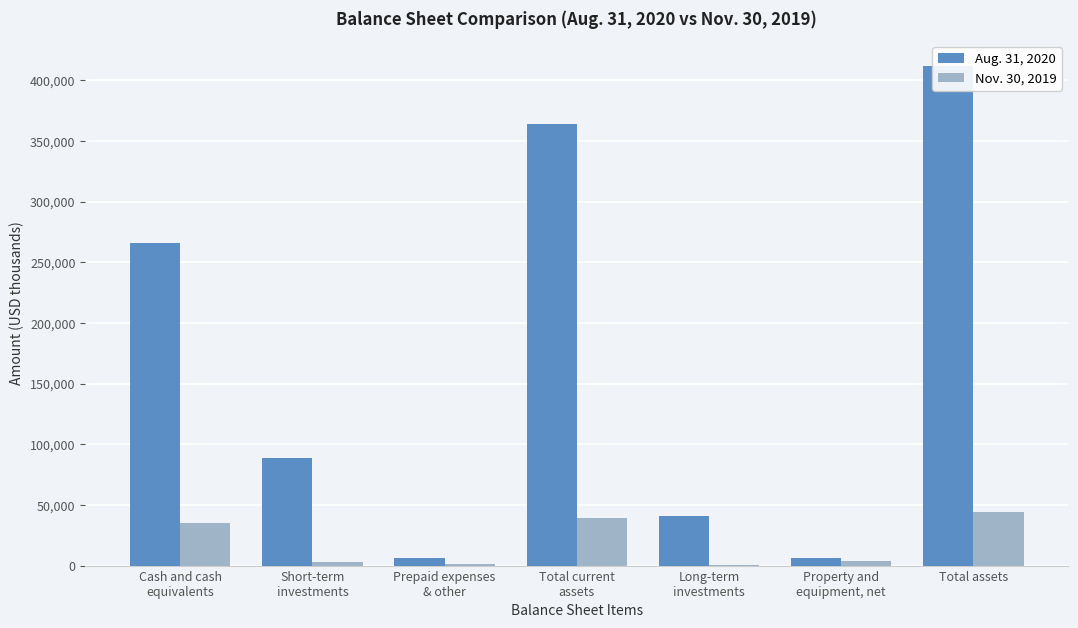

Read the Aug. 31, 2020 value at Prepaid expenses
& other.

5990